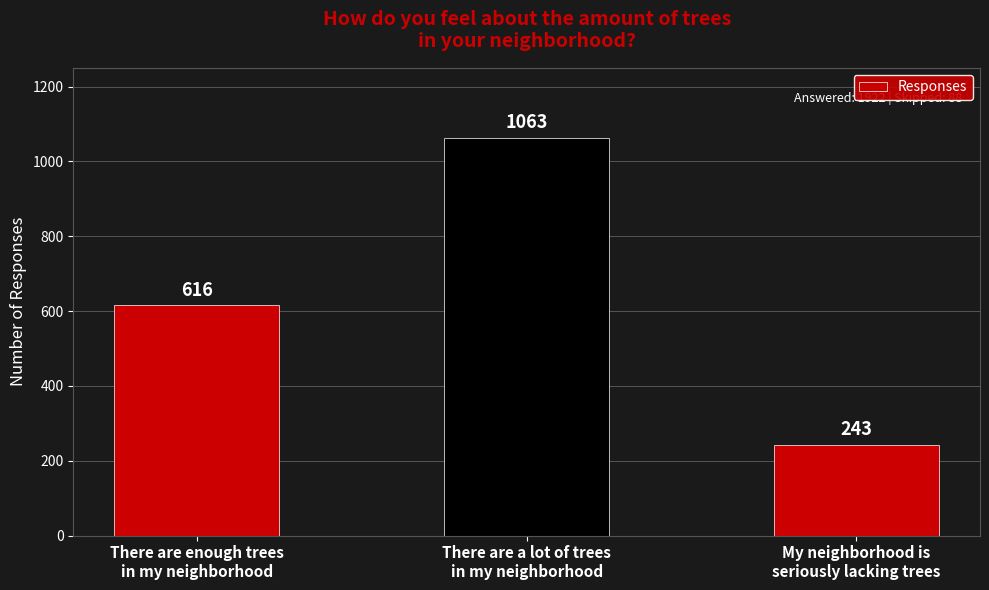

The chart shows a value of 904 at There are enough trees
in my neighborhood. True or false?

False